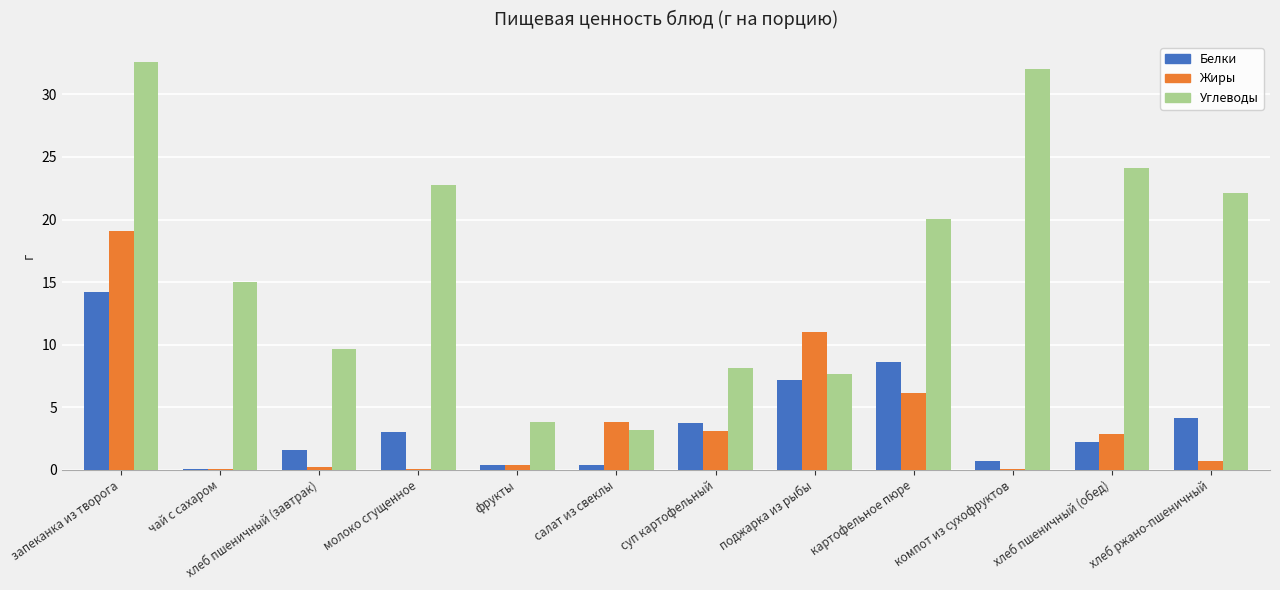

Is it true that Белки equals 0.4 at фрукты?

True